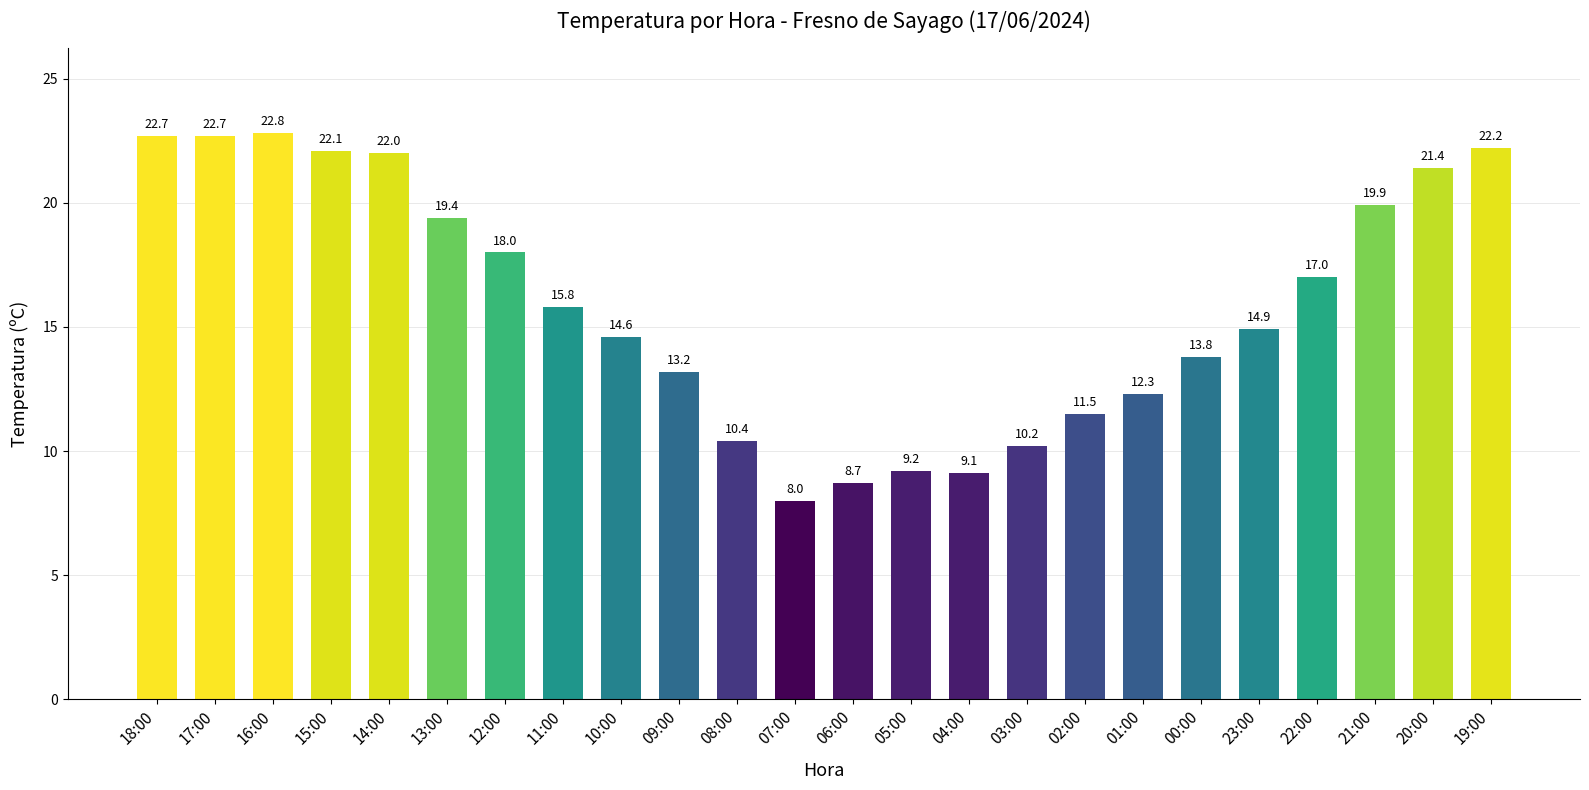

How many distinct data groups are displayed?

1